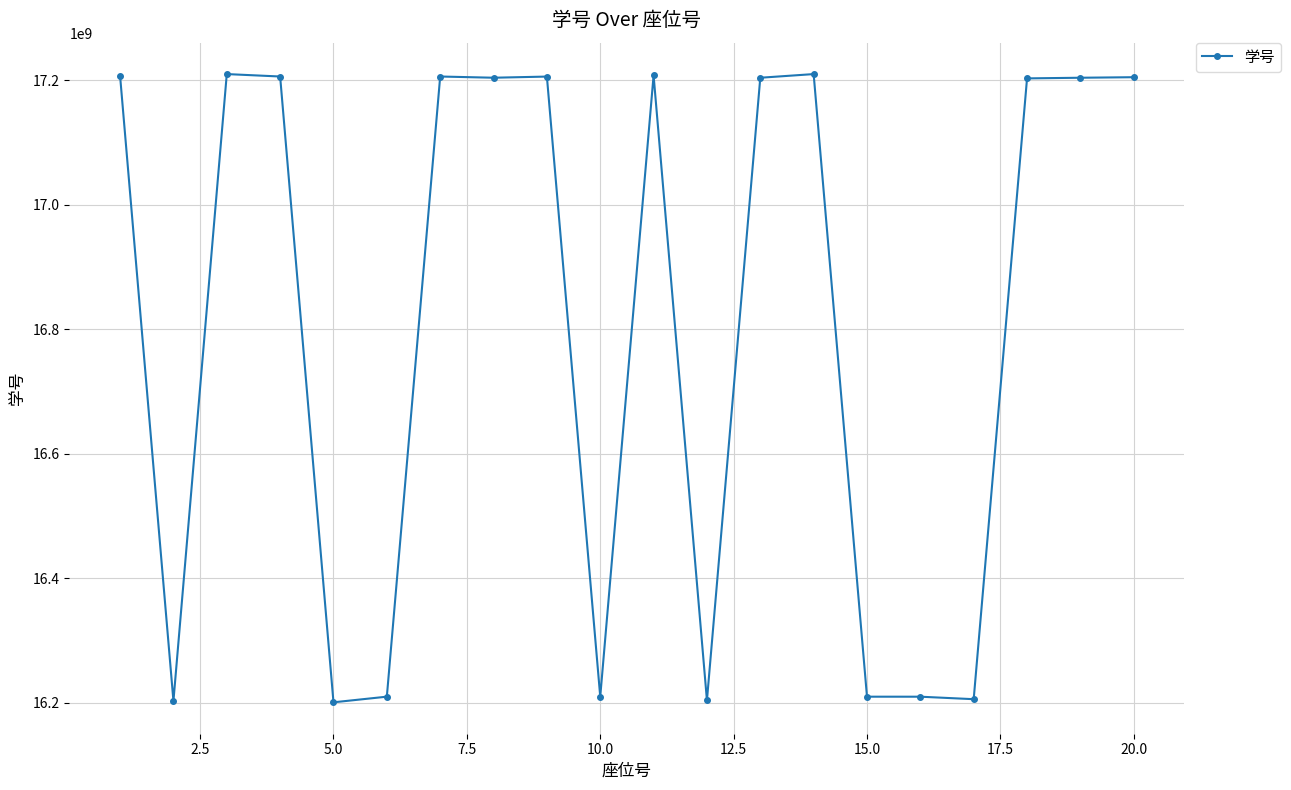

True or false: the data has more than 2 interior local peaks.

True